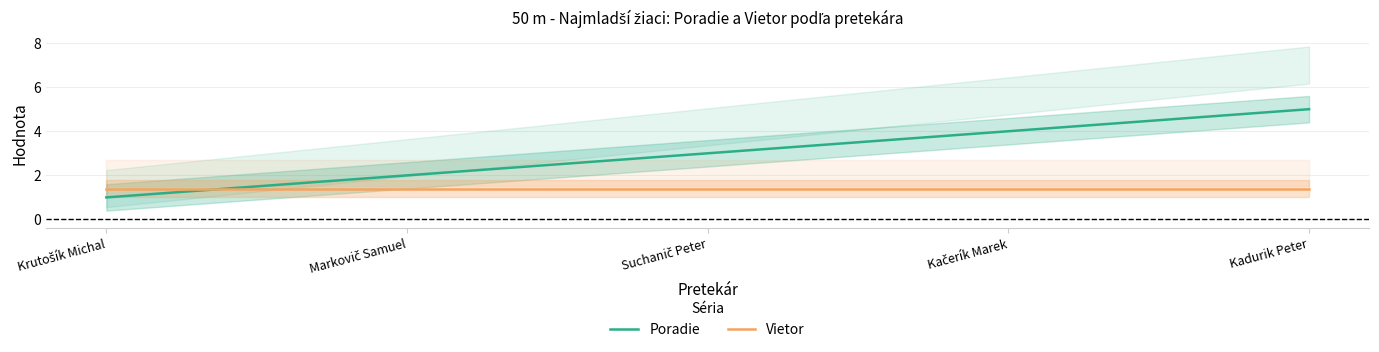

At which category is the sum across all series the highest?

Kadurik Peter